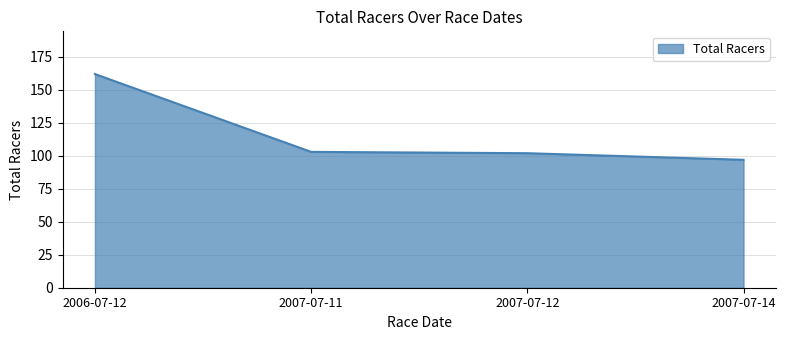

Where does the data first go above 103?

2006-07-12